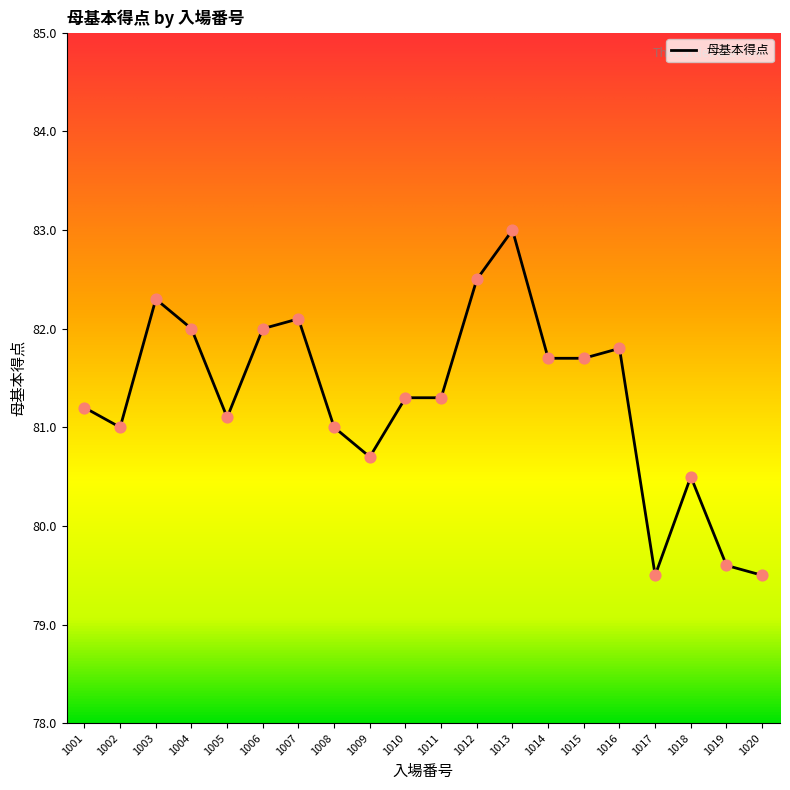

What is the change in value from 1006 to 1007?

+0.1